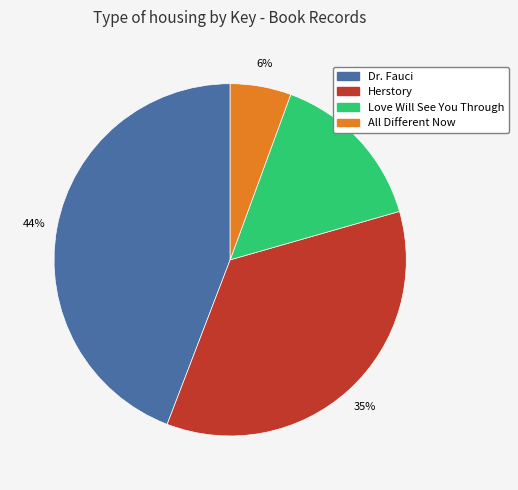

To the nearest percent, what portion does Dr. Fauci represent?

44%